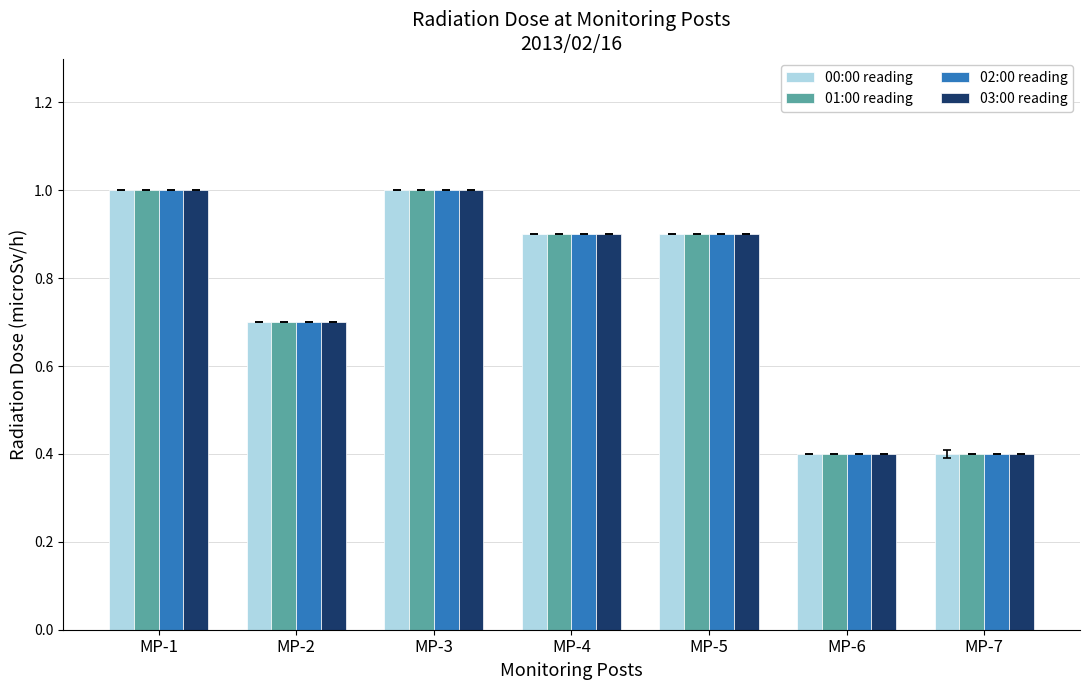

At how many categories does at least one series exceed 0?

7